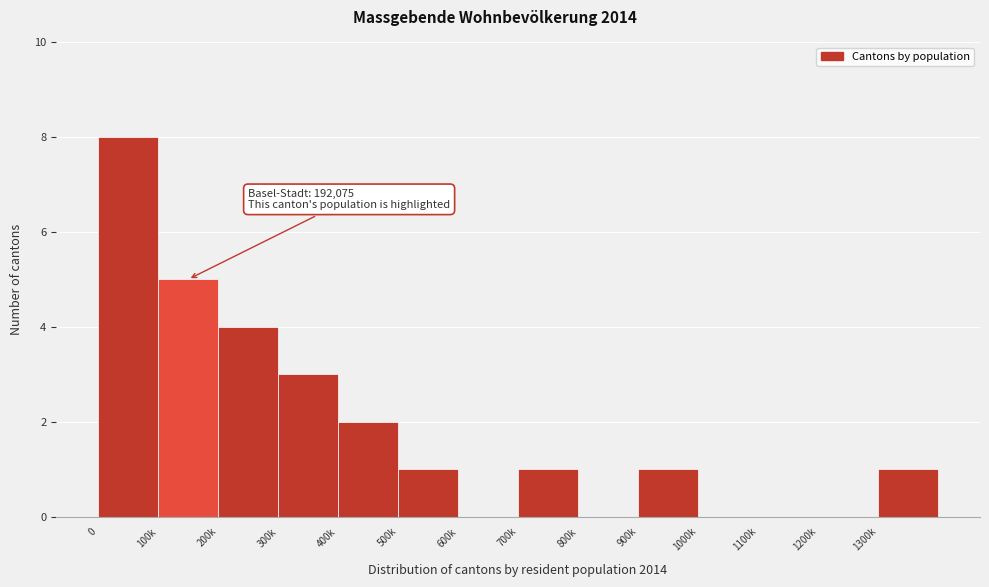

Reading left to right, transcribe all the data shown in this chart.

0=8	100k=5	200k=4	300k=3	400k=2	500k=1	600k=0	700k=1	800k=0	900k=1	1000k=0	1100k=0	1200k=0	1300k=1